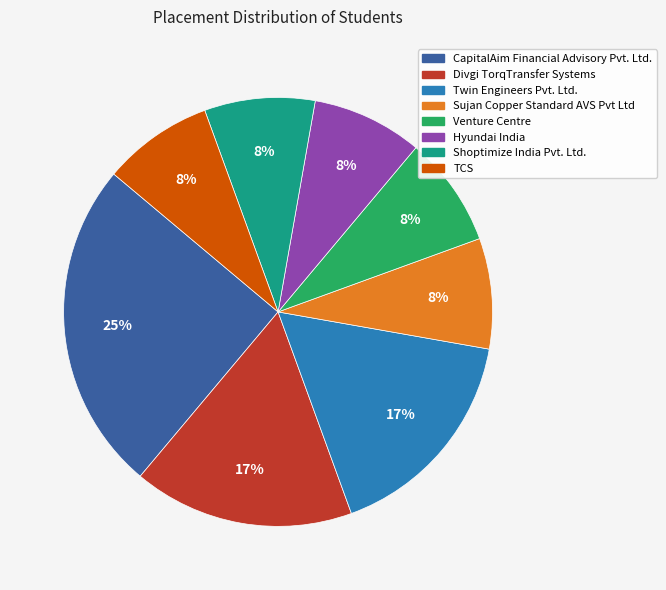

To the nearest percent, what is the average slice percentage?

12%